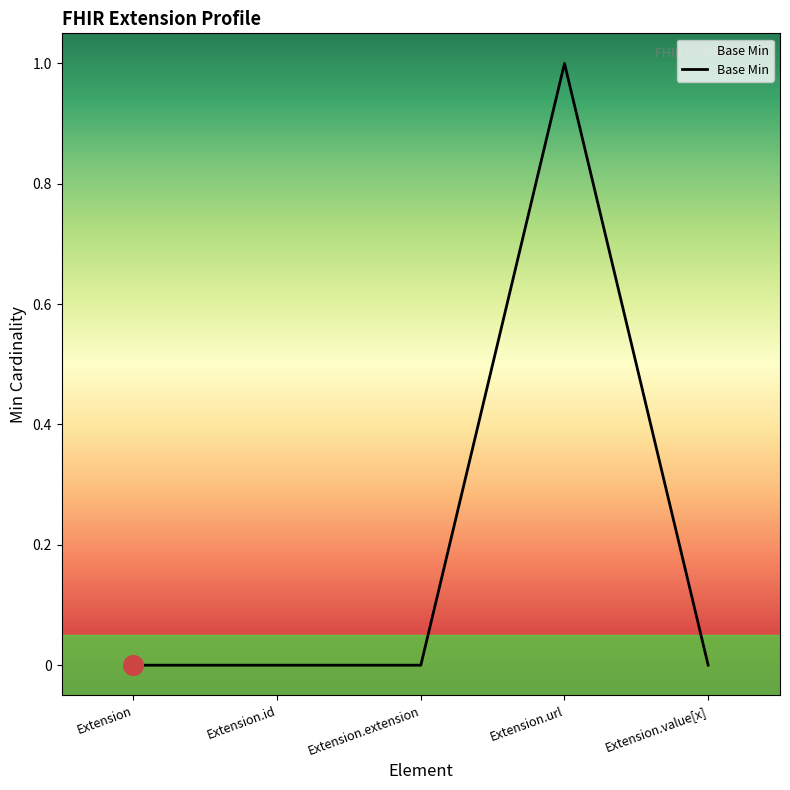

Which has a higher value, Extension.extension or Extension.url?

Extension.url